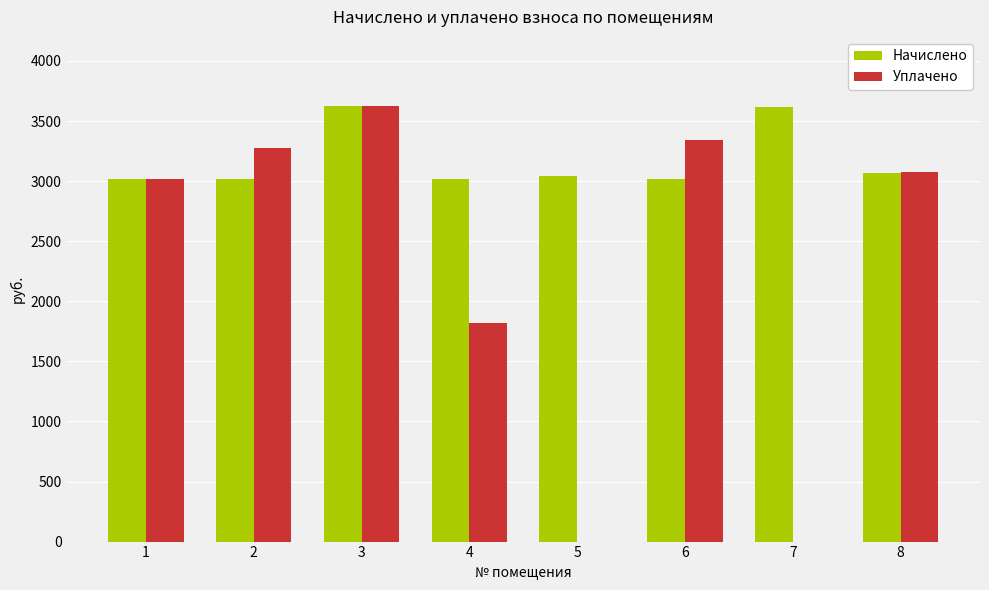

What is the highest value of the Уплачено series?

3625.2